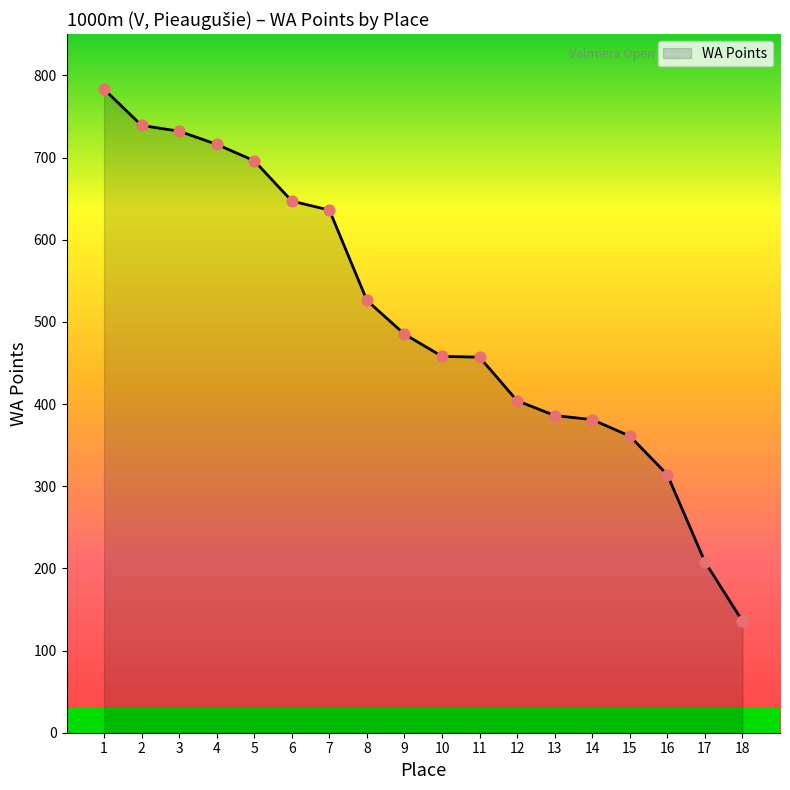

Approximately how many times larger is the value at 16 compared to 8?

0.6